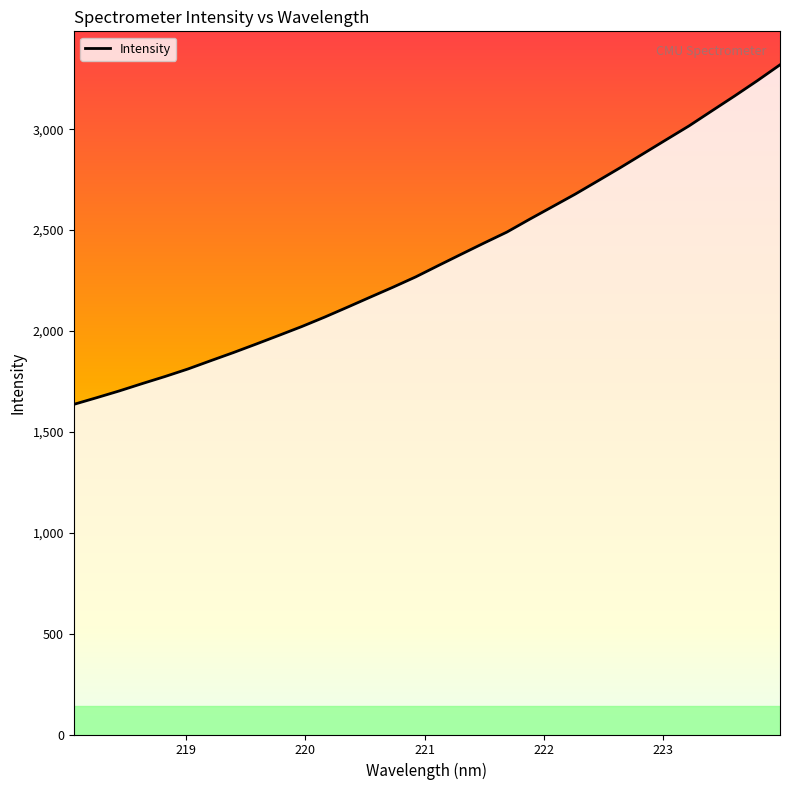

Does the chart have visible grid lines?

No